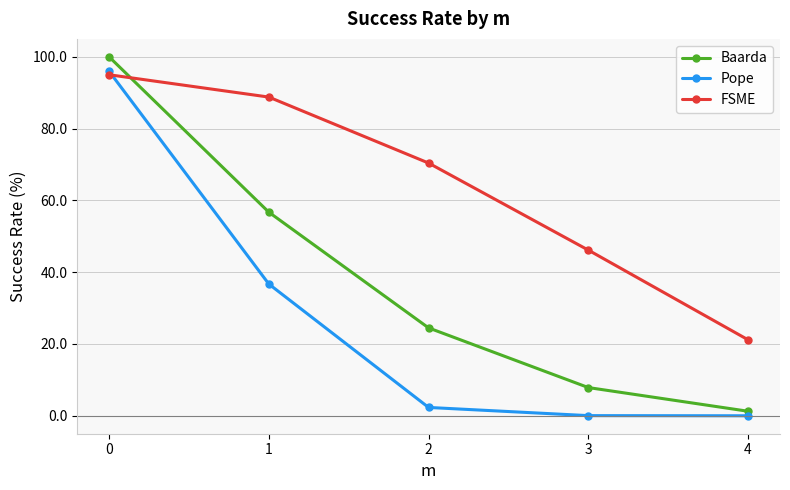

What is the sum of all Pope values?

135.0